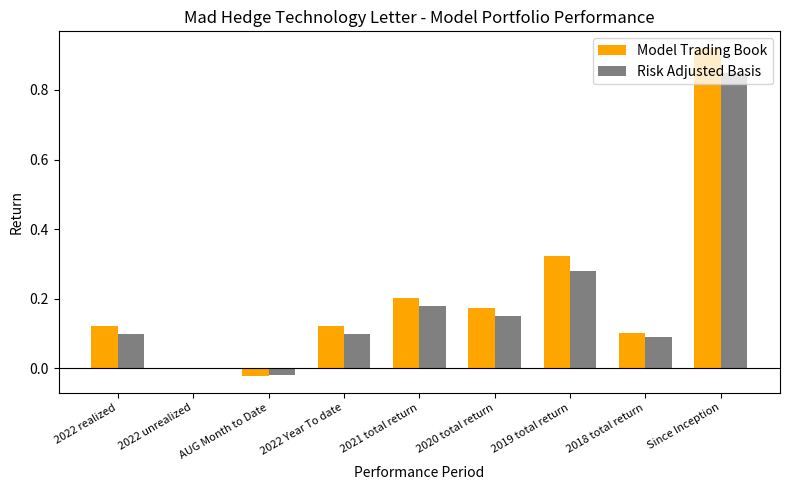

Which series changed the most between 2021 total return and Since Inception?

Model Trading Book